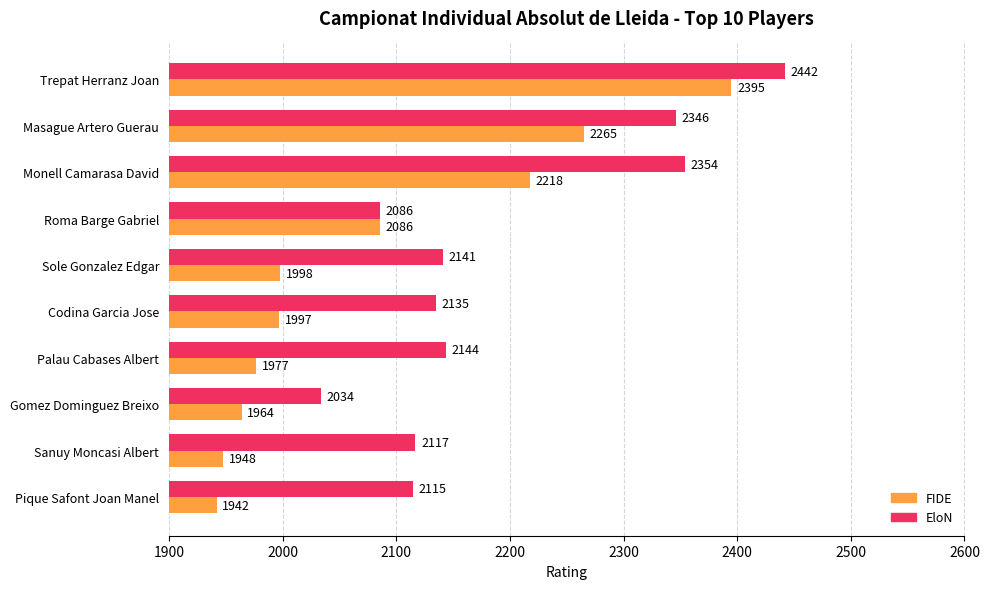

What is the maximum value for FIDE?

2395